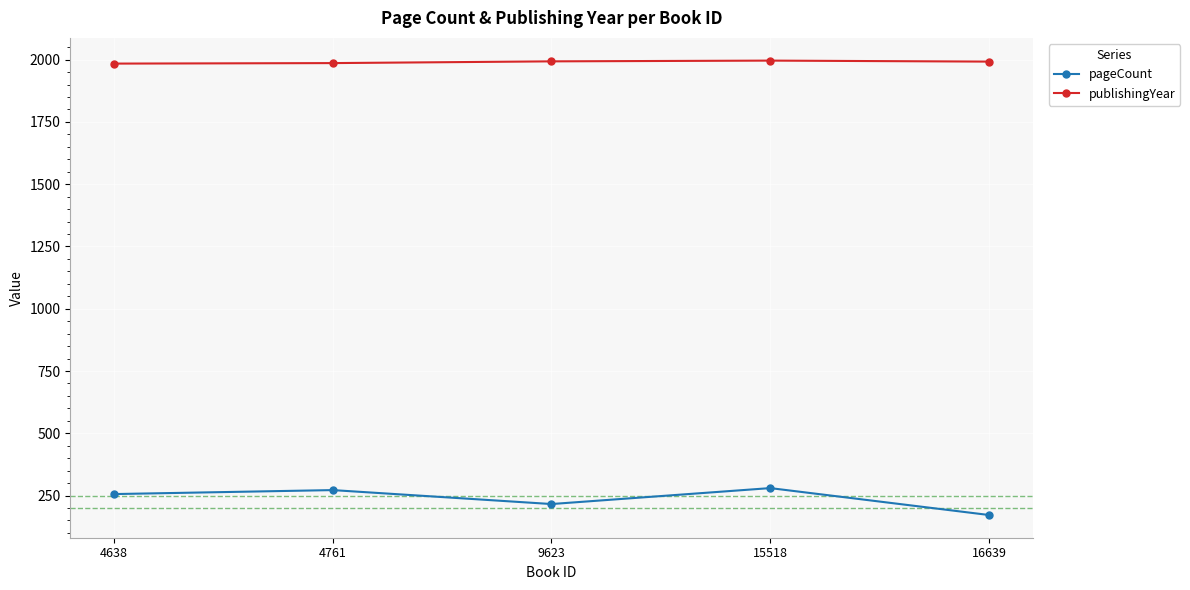

List the series in order of their peak value, highest first.

publishingYear, pageCount